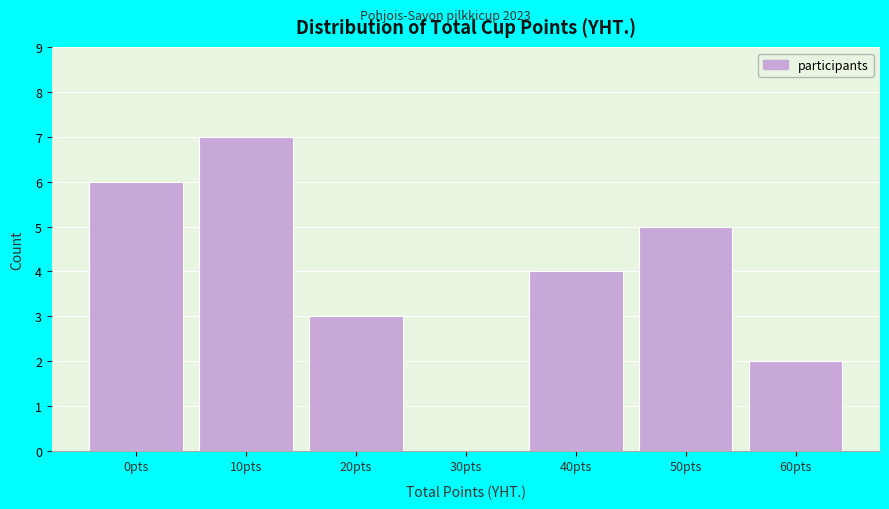

Reading right to left, transcribe all the data shown in this chart.

60pts=2	50pts=5	40pts=4	30pts=0	20pts=3	10pts=7	0pts=6